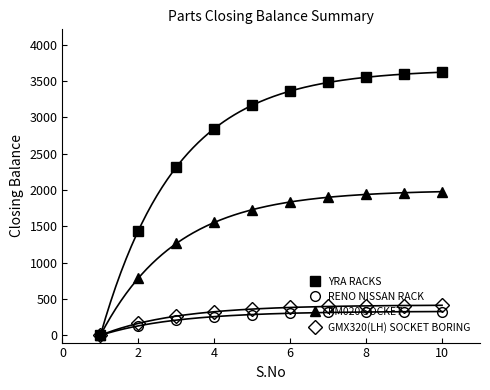

How many values in the GMX320(LH) SOCKET BORING series exceed 383?

5